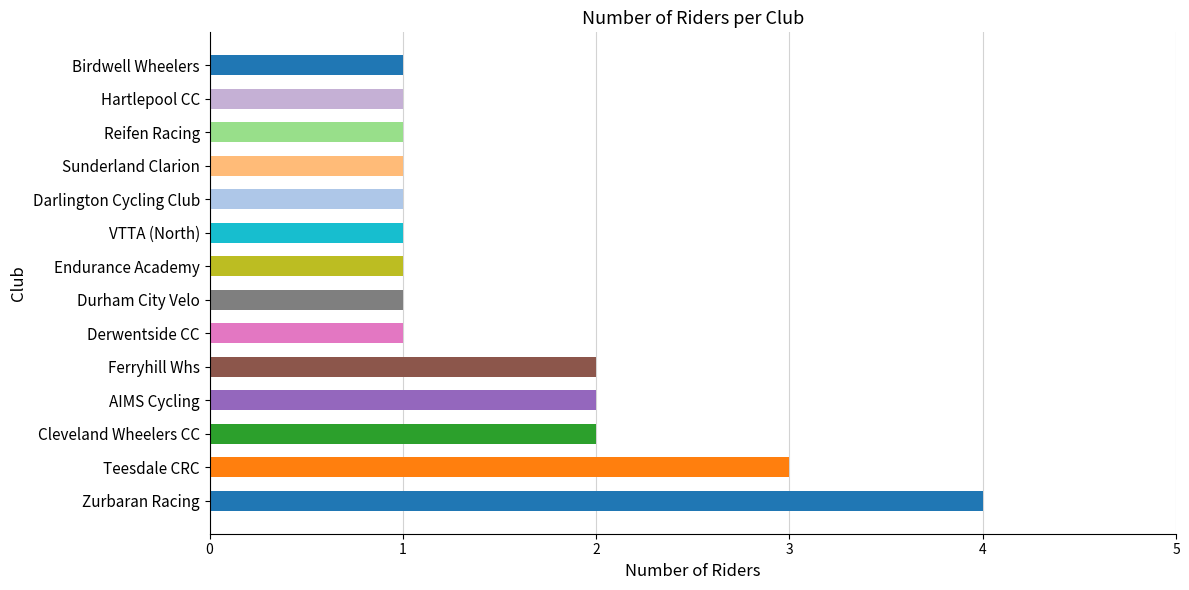

Is it true that the value at Durham City Velo is 1?

True